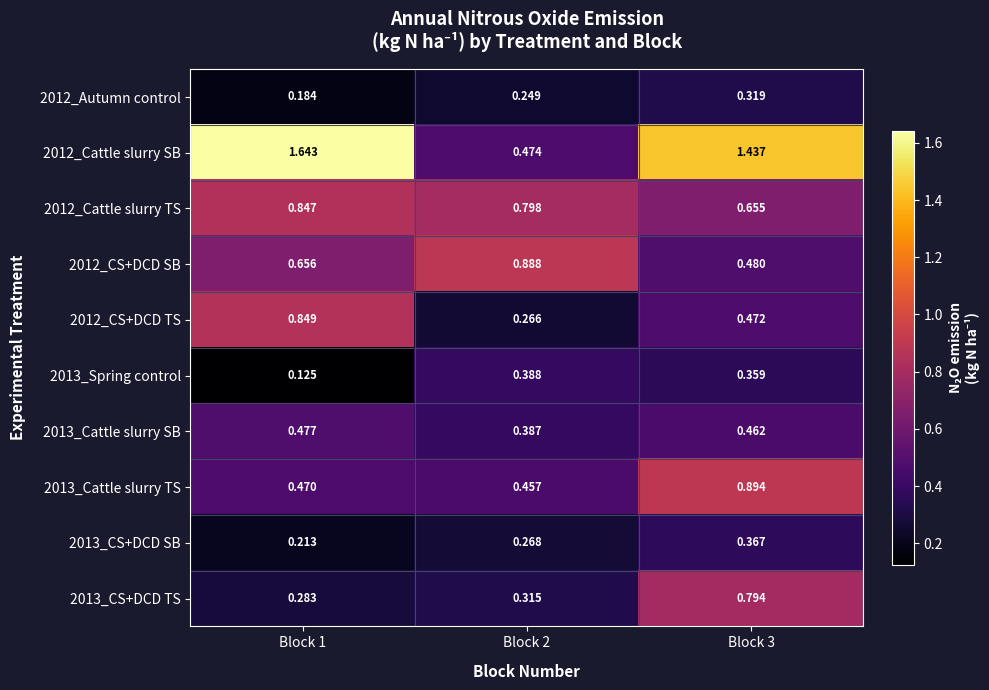

Which label corresponds to the largest value in the chart?

Block 1